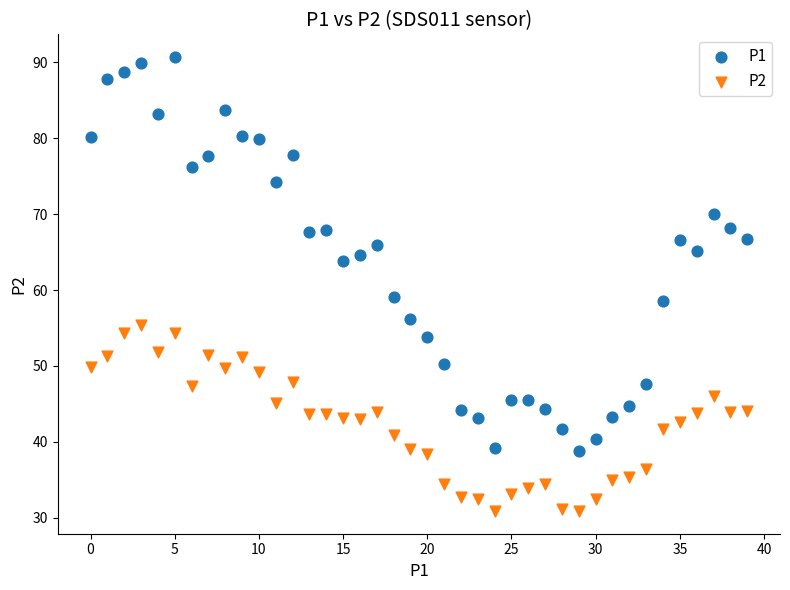

Which series reaches the maximum Y coordinate?

P1